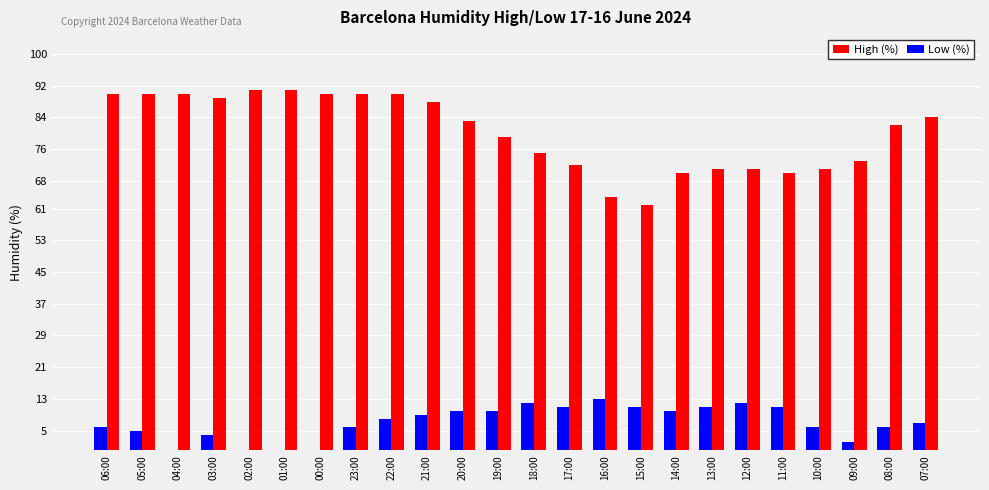

Reading left to right, extract all data points from this chart.

High (%): 06:00=90	05:00=90	04:00=90	03:00=89	02:00=91	01:00=91	00:00=90	23:00=90	22:00=90	21:00=88	20:00=83	19:00=79	18:00=75	17:00=72	16:00=64	15:00=62	14:00=70	13:00=71	12:00=71	11:00=70	10:00=71	09:00=73	08:00=82	07:00=84
Low (%): 06:00=6	05:00=5	04:00=0	03:00=4	02:00=0	01:00=0	00:00=0	23:00=6	22:00=8	21:00=9	20:00=10	19:00=10	18:00=12	17:00=11	16:00=13	15:00=11	14:00=10	13:00=11	12:00=12	11:00=11	10:00=6	09:00=2	08:00=6	07:00=7